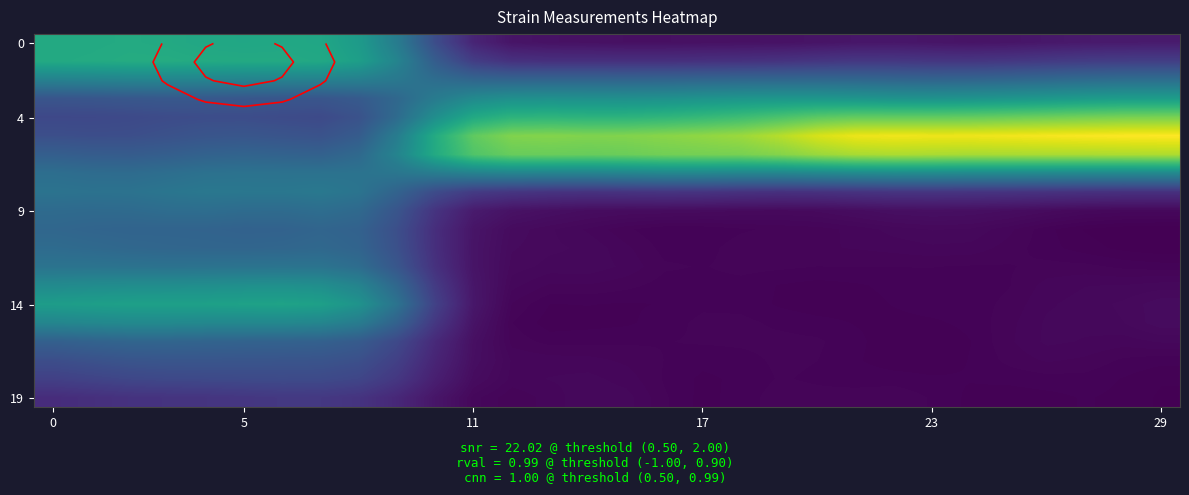

At which category does the chart reach its peak across all series?

29